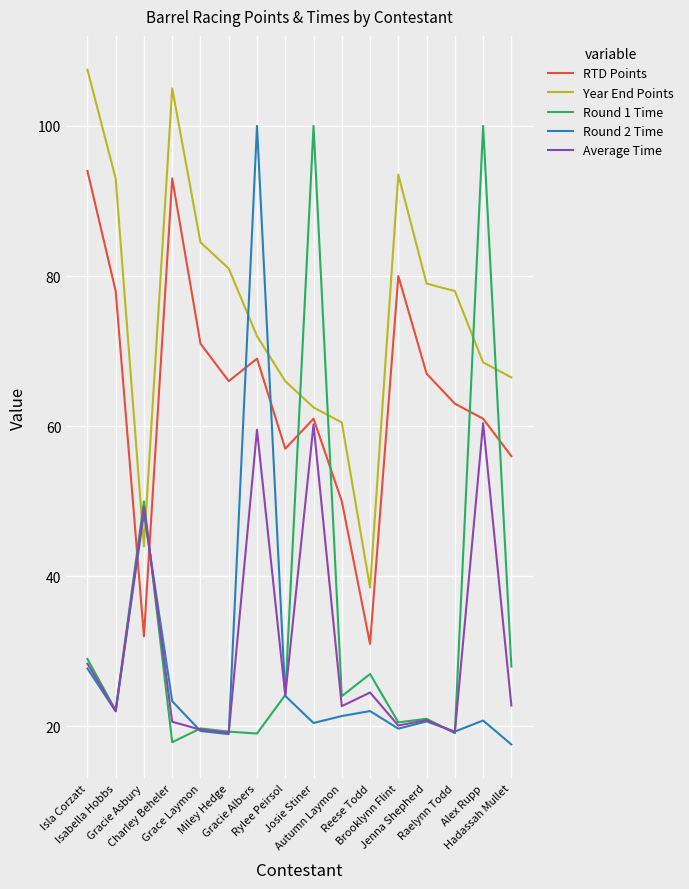

True or false: Round 2 Time and Round 1 Time intersect in this chart.

True